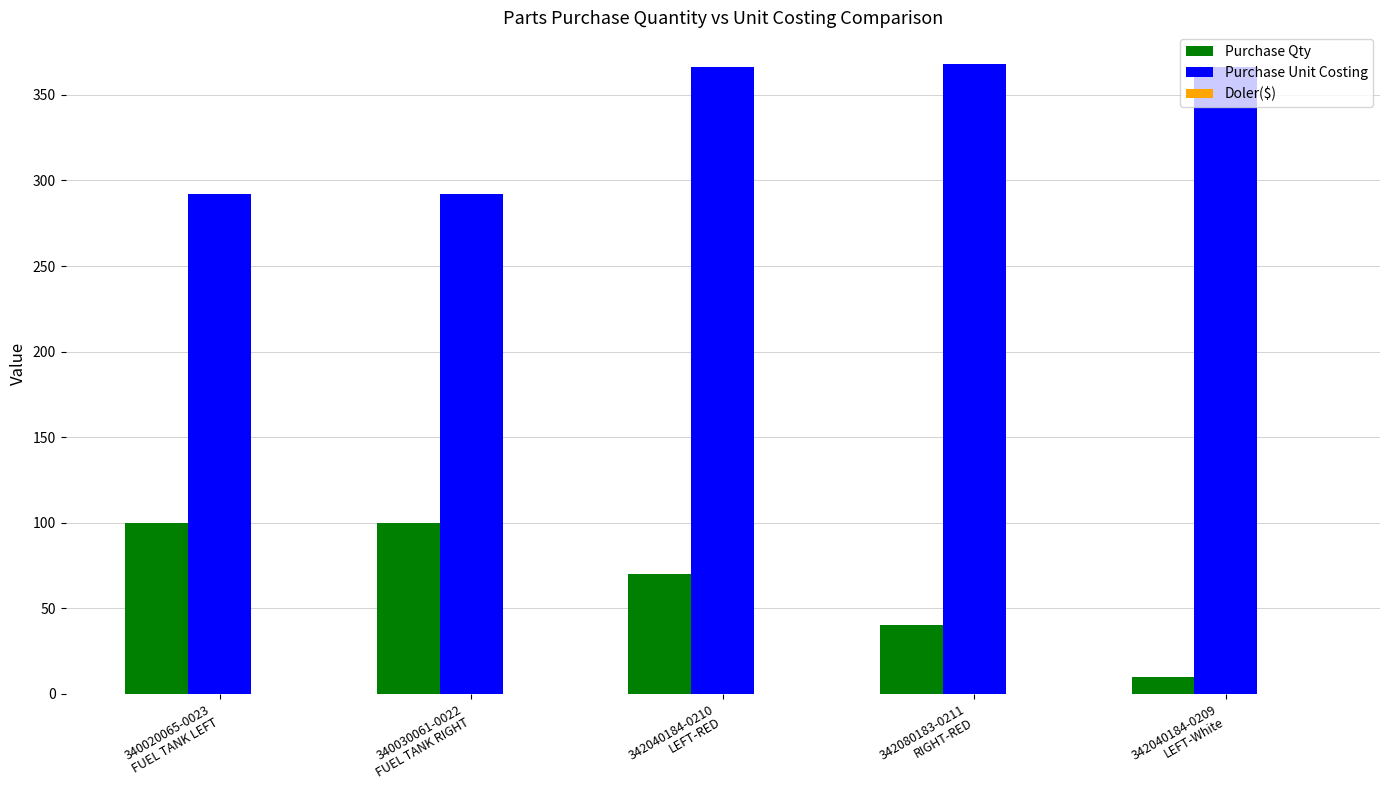

What is the spread (max minus min) of values at 342040184-0210
LEFT-RED?

296.4